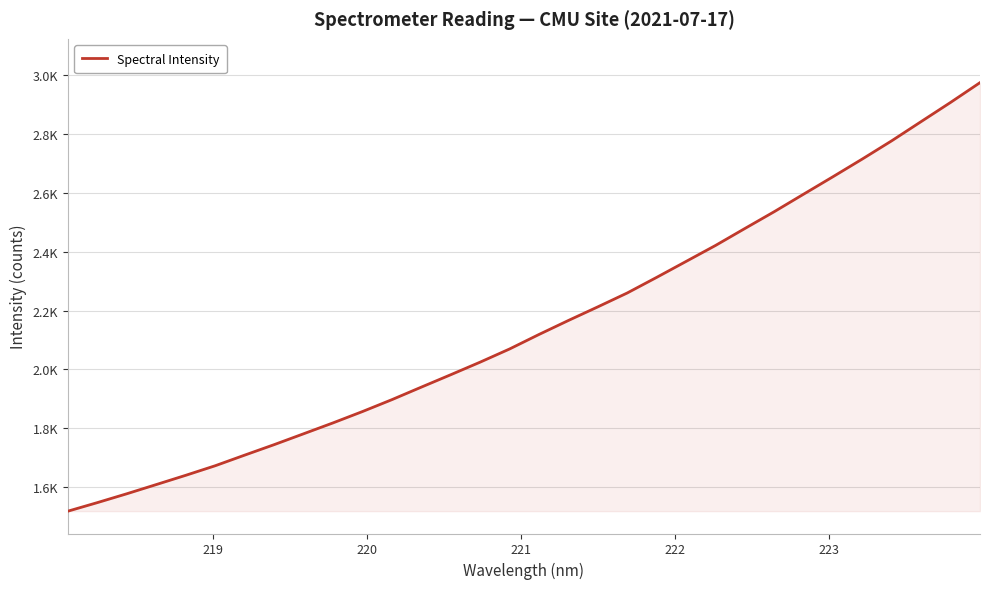

What is the average value?

2147.6